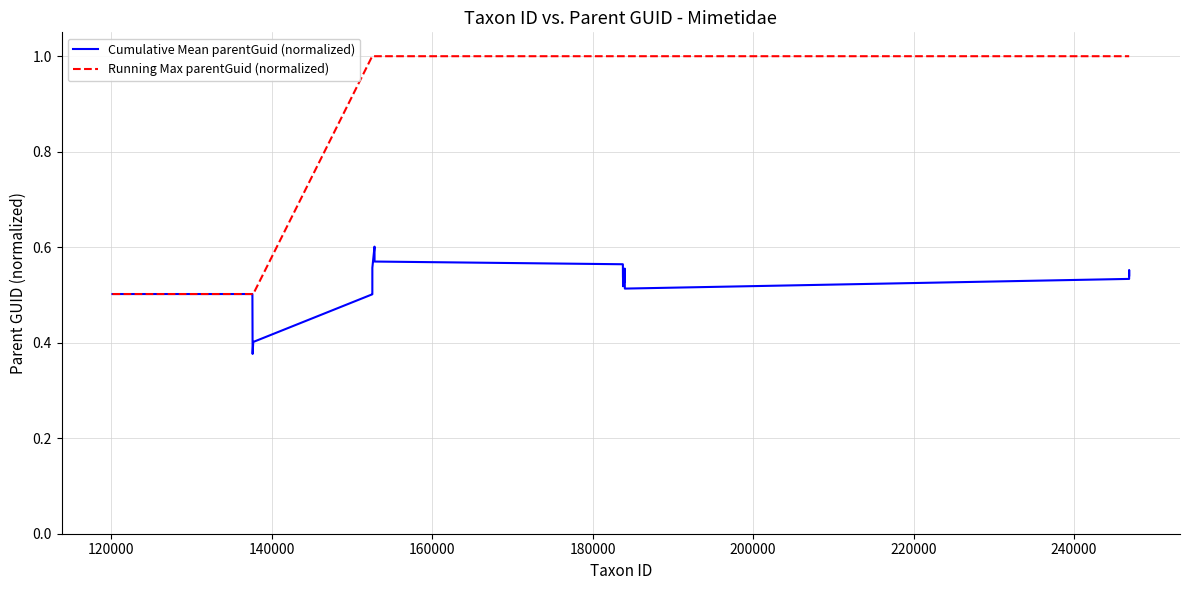

Which series has the largest range (max minus min)?

Running Max parentGuid (normalized)